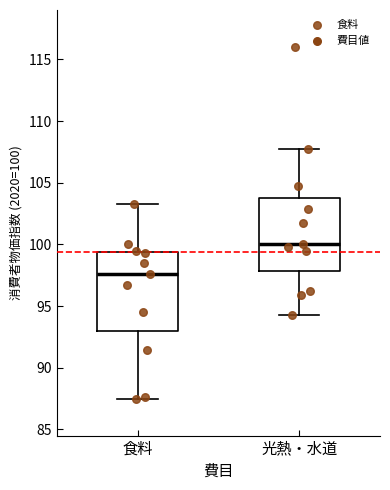

Which box has the lowest median line?

食料